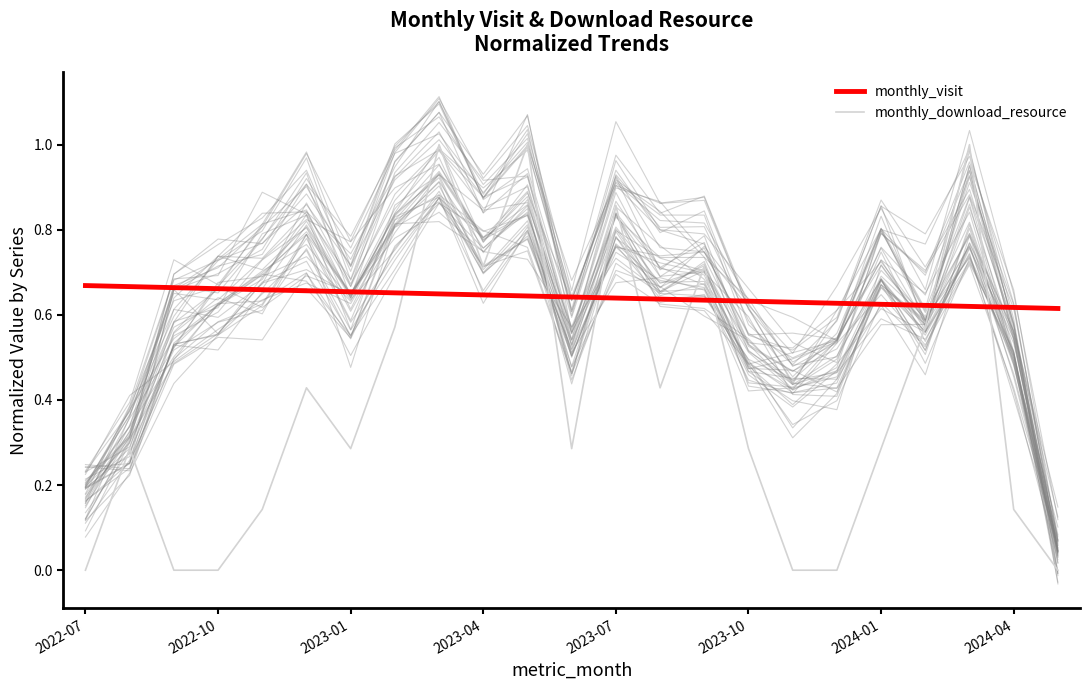

True or false: monthly_download_resource and monthly_visit cross at least once.

True